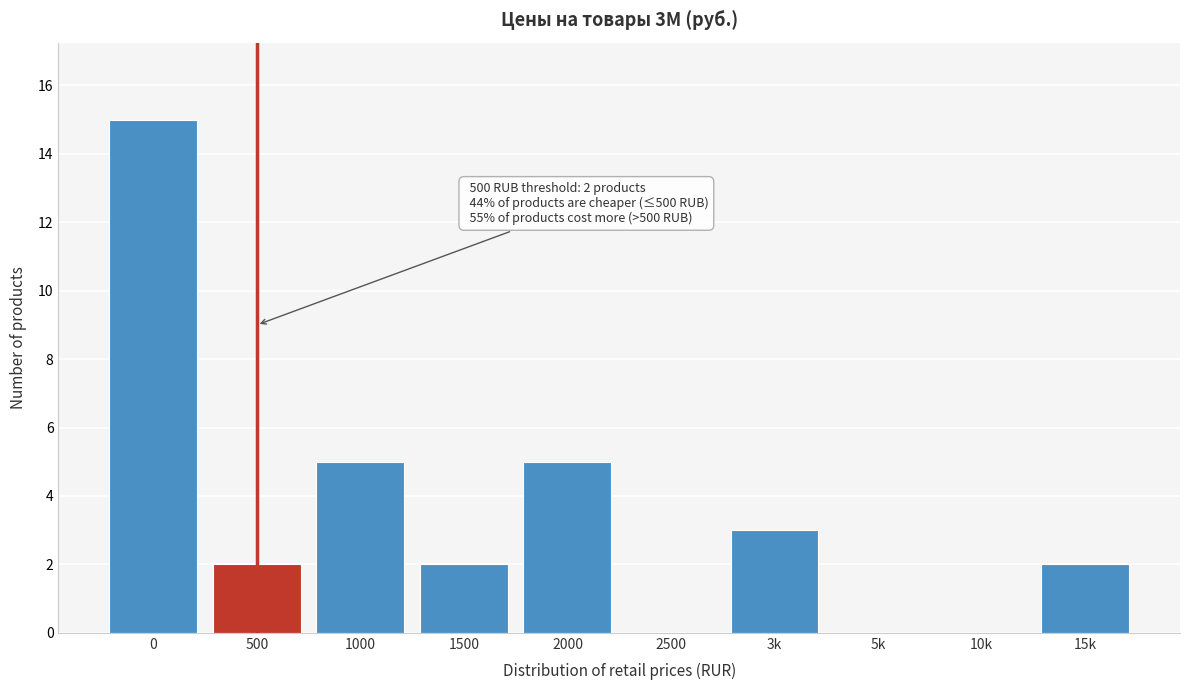

Reading left to right, extract all data points from this chart.

0=15	500=2	1000=5	1500=2	2000=5	2500=0	3k=3	5k=0	10k=0	15k=2